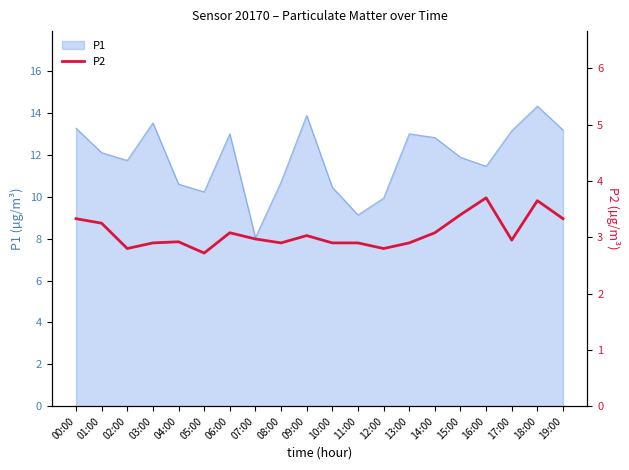

True or false: P1 has a value of 9.1 at 11:00.

True